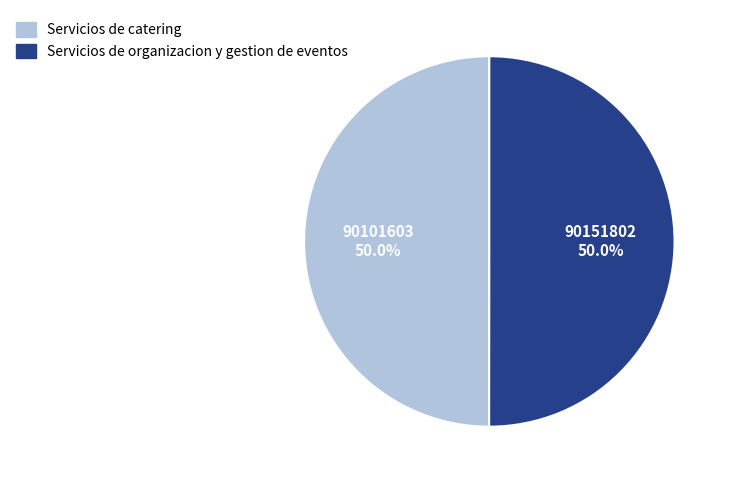

What is the ratio of the value at Servicios de catering to the value at Servicios de organizacion y gestion de eventos?

1.0